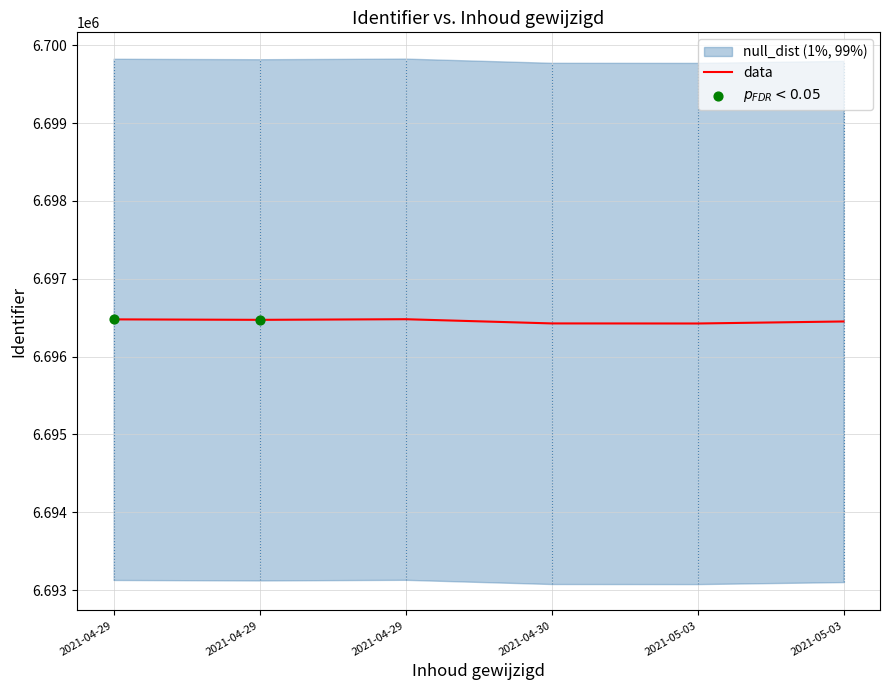

Approximately how many times larger is the value at 2021-04-29 compared to 2021-04-29?

1.0